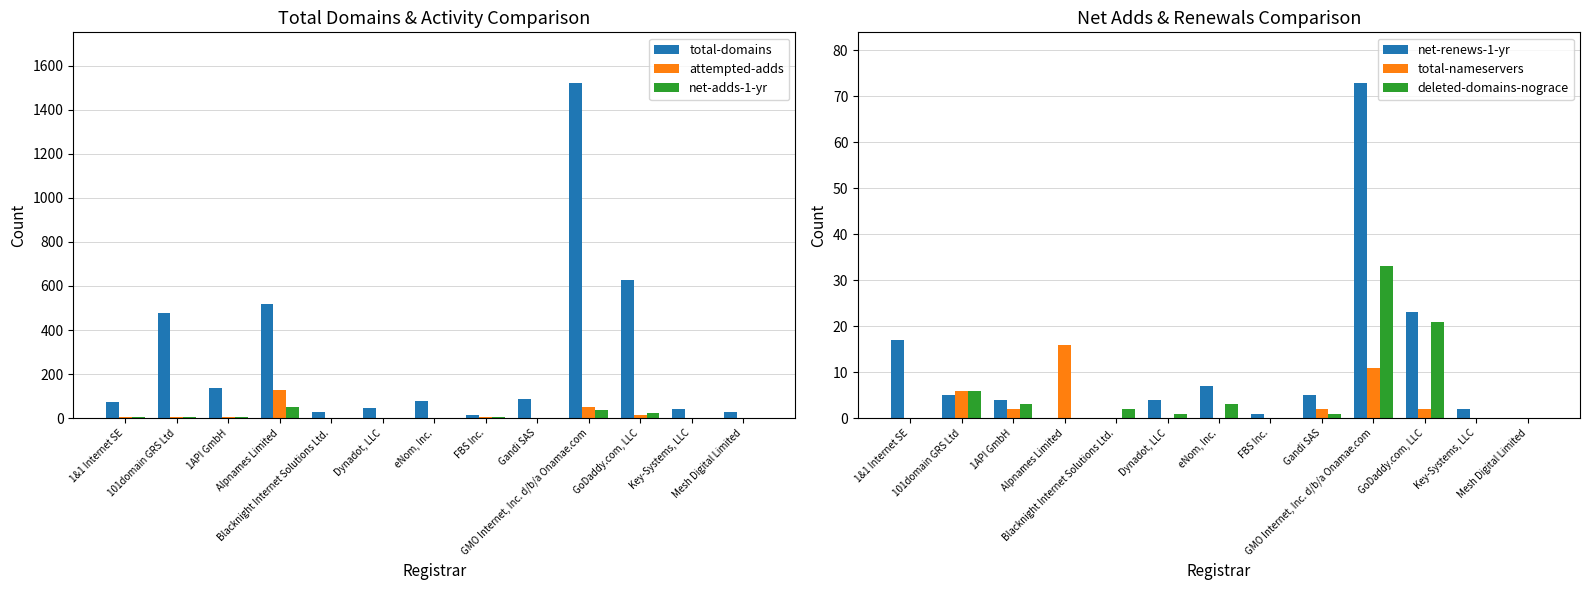

What is the maximum value for attempted-adds?

130